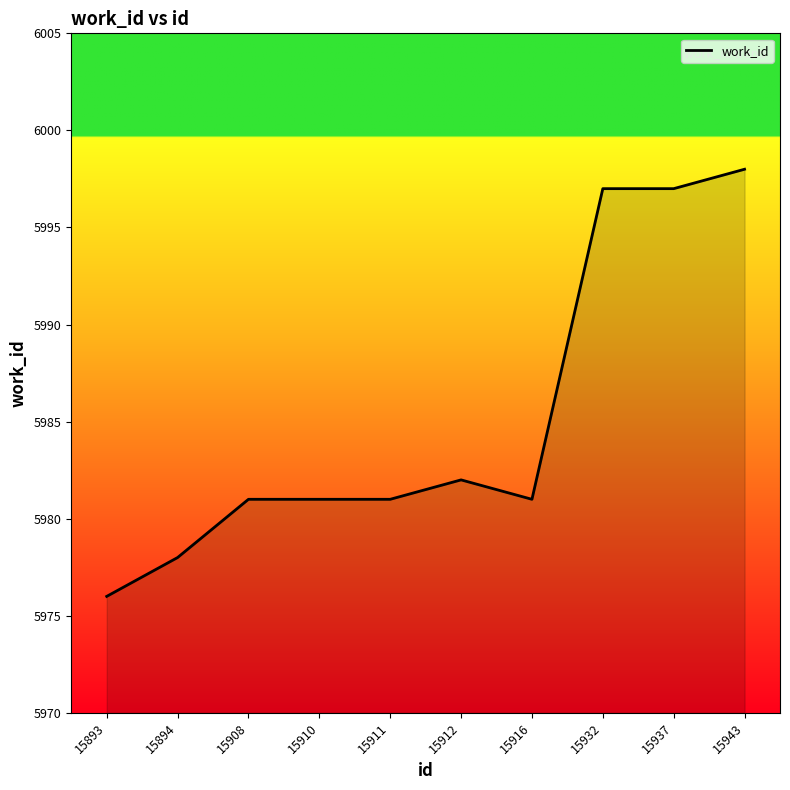

Reading left to right, transcribe all the data shown in this chart.

5976	5978	5981	5981	5981	5982	5981	5997	5997	5998